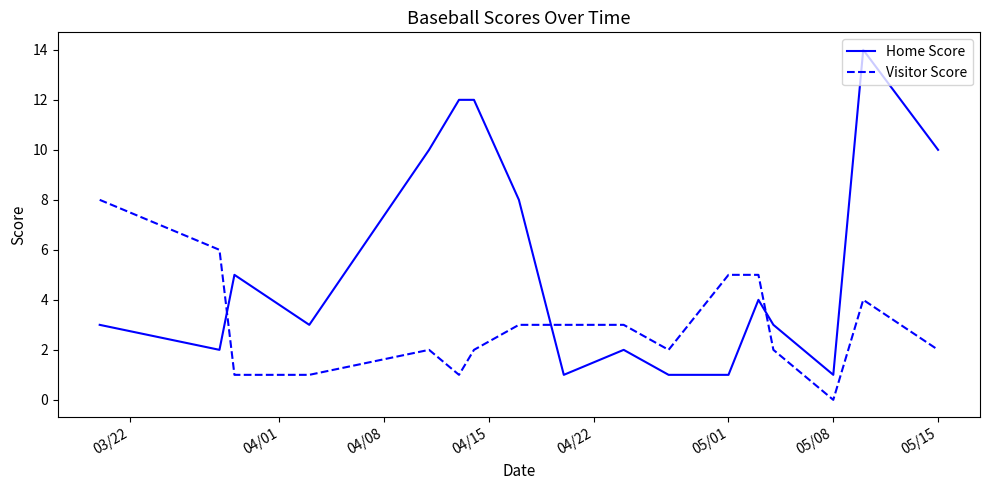

How many intersections are there between Visitor Score and Home Score?

3